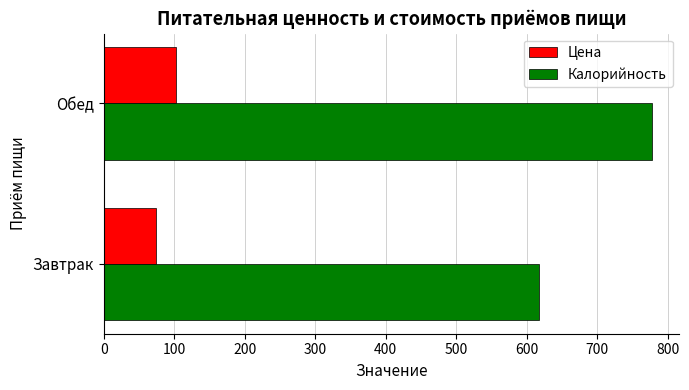

What is the sum of the Калорийность values at Завтрак and Обед?

1395.5